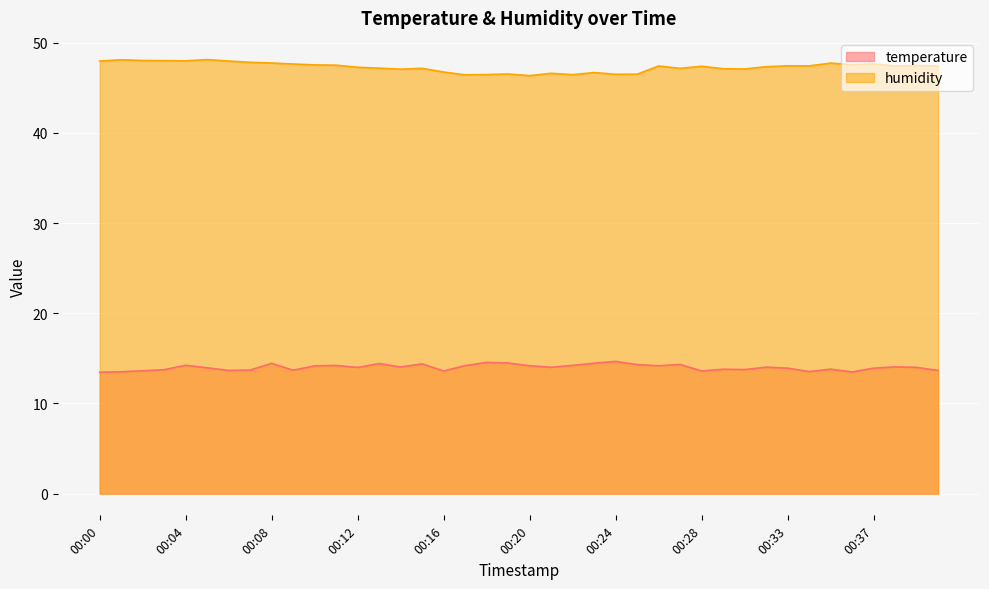

What is the average value of the temperature series?

14.0